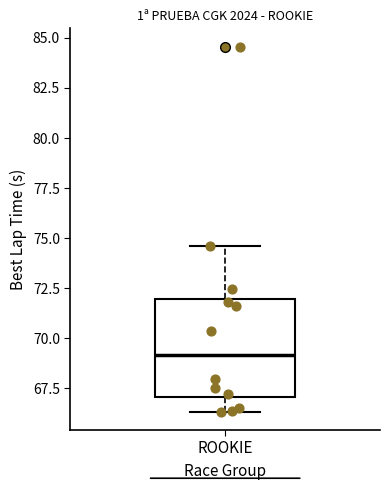

Where is the lower edge of the box for ROOKIE on the y-axis? The values are not printed on the chart, so give them approximately, as read against the axis.

67.0